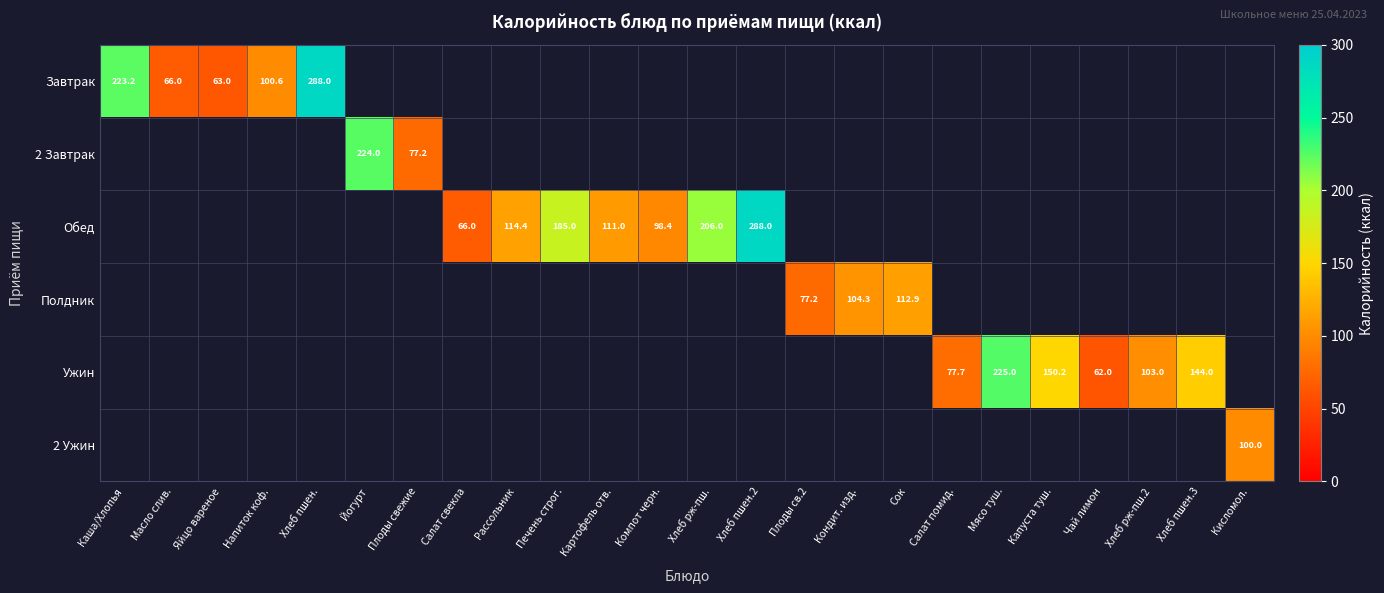

What is the greatest value displayed?

288.0